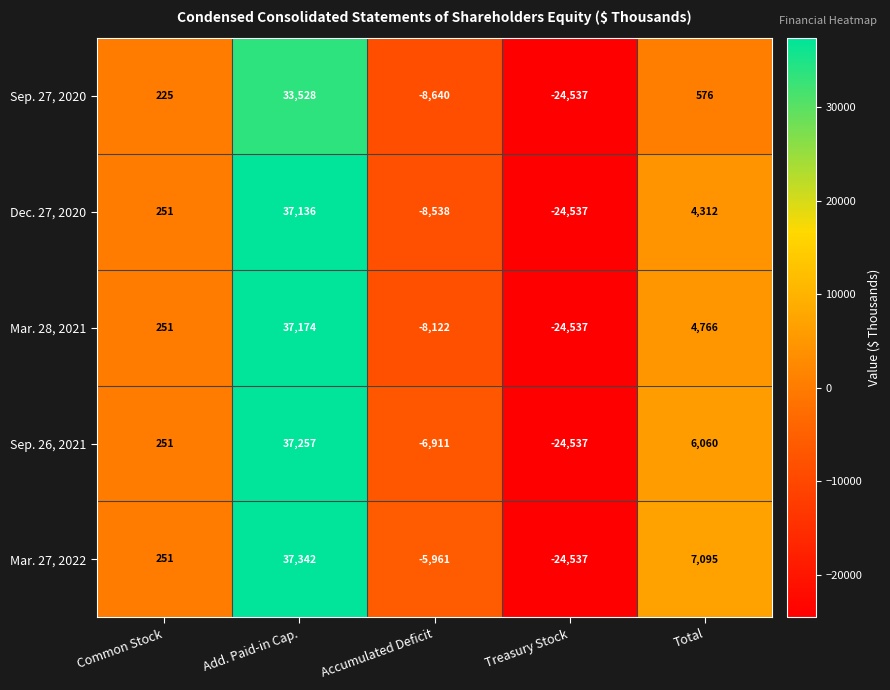

What is the greatest value displayed?

37342